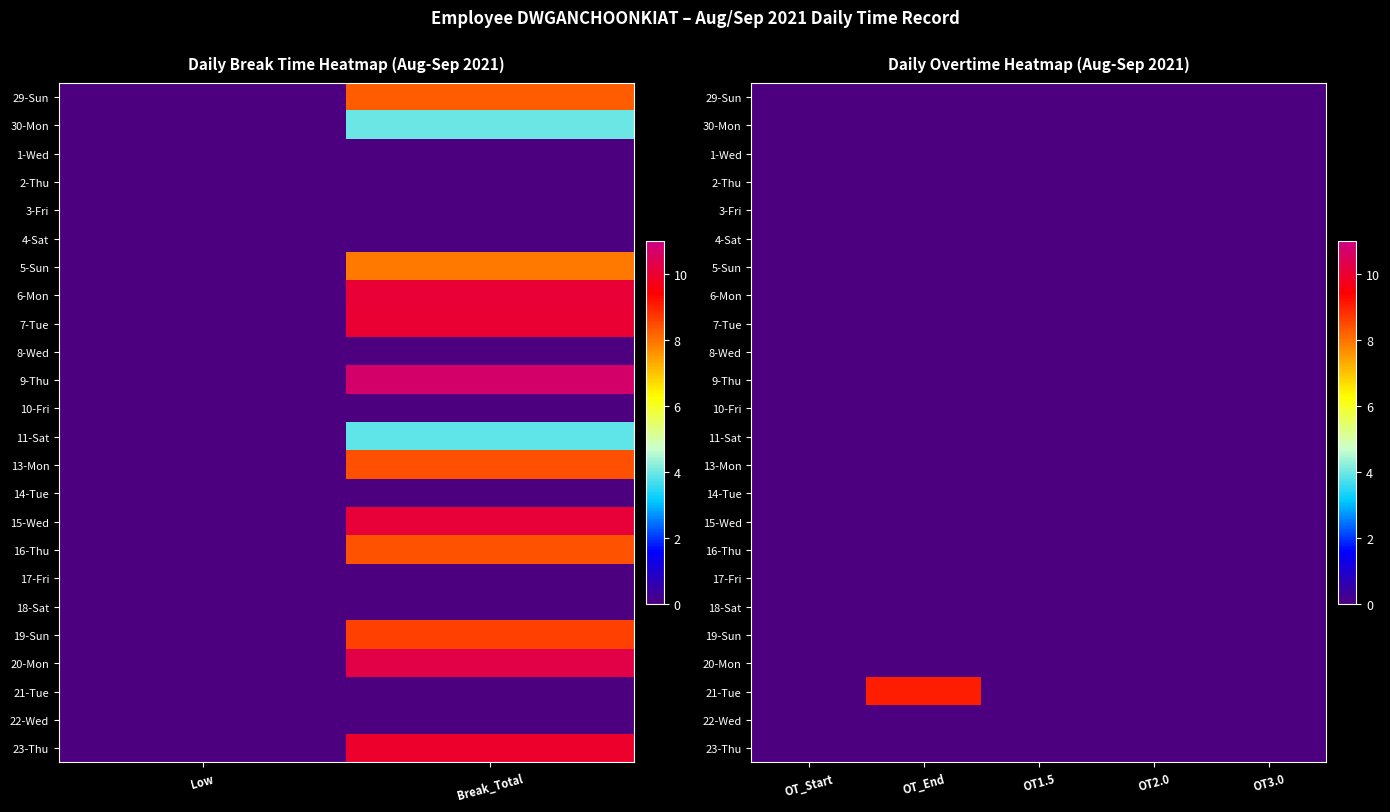

List the series in order of their peak value, lowest first.

29-Sun, 30-Mon, 1-Wed, 2-Thu, 3-Fri, 4-Sat, 5-Sun, 6-Mon, 7-Tue, 8-Wed, 9-Thu, 10-Fri, 11-Sat, 13-Mon, 14-Tue, 15-Wed, 16-Thu, 17-Fri, 18-Sat, 19-Sun, 20-Mon, 22-Wed, 23-Thu, 21-Tue